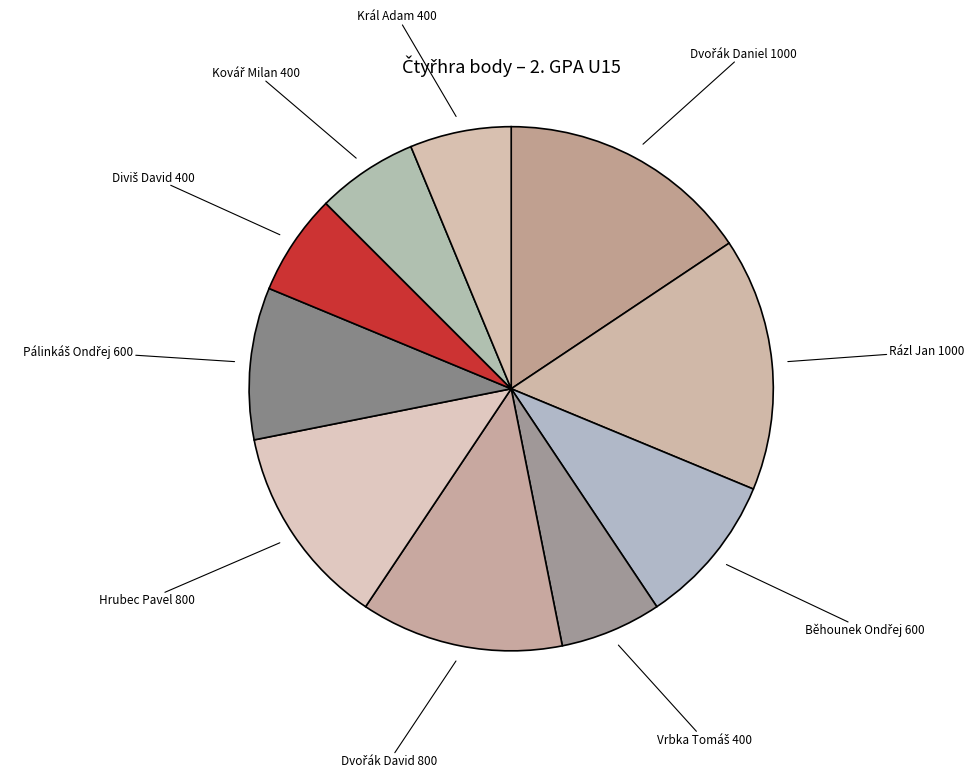

Is there any slice that represents more than half of the pie?

No